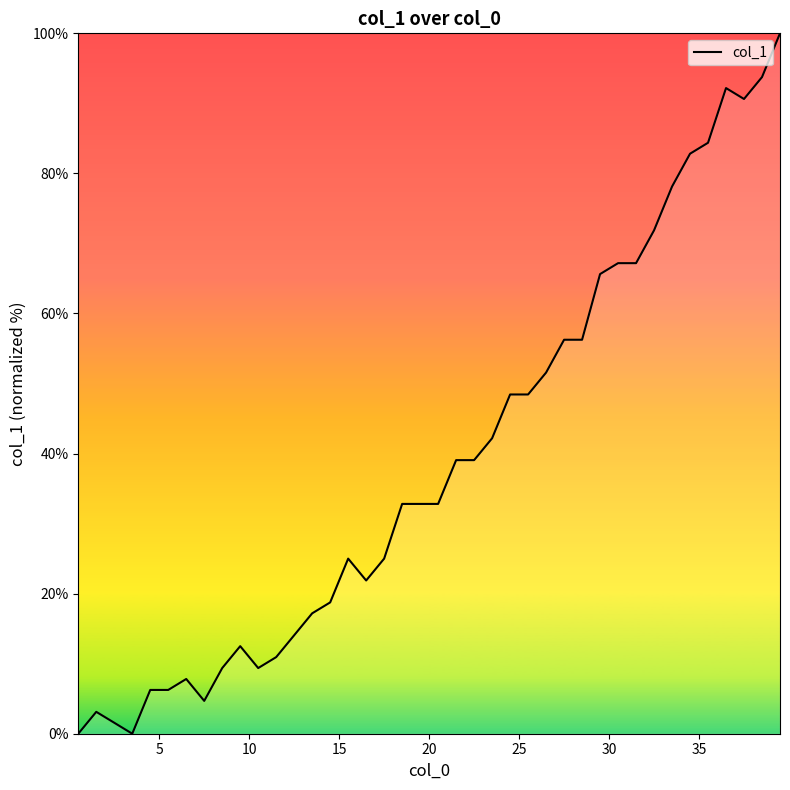

What is the greatest value displayed?

100.0